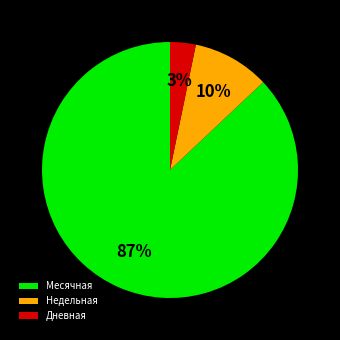

Which slice is the smallest?

Дневная